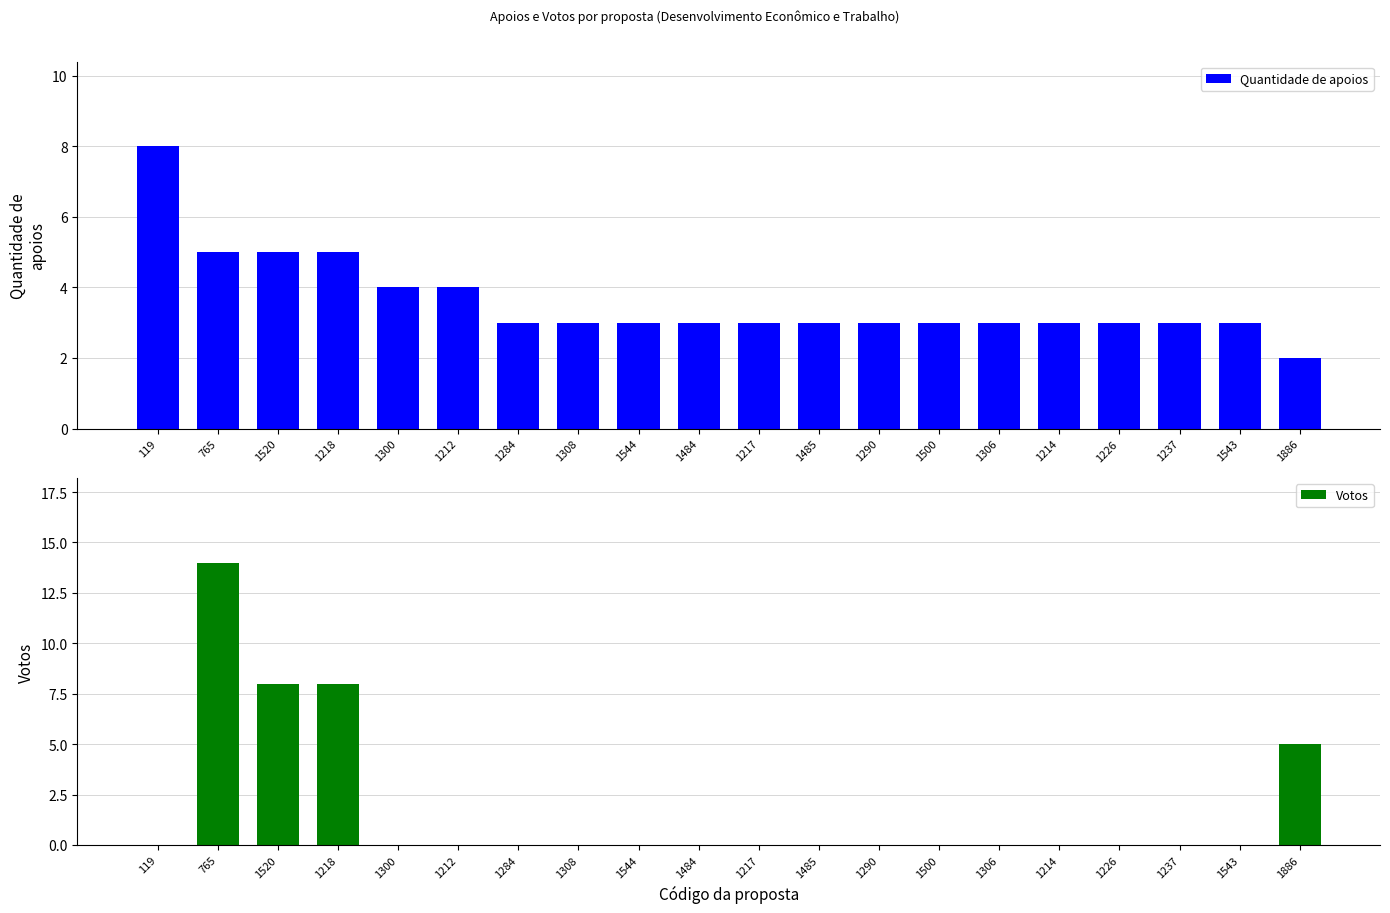

Reading left to right, extract all data points from this chart.

Quantidade de apoios: 119=8	765=5	1520=5	1218=5	1300=4	1212=4	1284=3	1308=3	1544=3	1484=3	1217=3	1485=3	1290=3	1500=3	1306=3	1214=3	1226=3	1237=3	1543=3	1886=2
Votos: 119=0	765=14	1520=8	1218=8	1300=0	1212=0	1284=0	1308=0	1544=0	1484=0	1217=0	1485=0	1290=0	1500=0	1306=0	1214=0	1226=0	1237=0	1543=0	1886=5